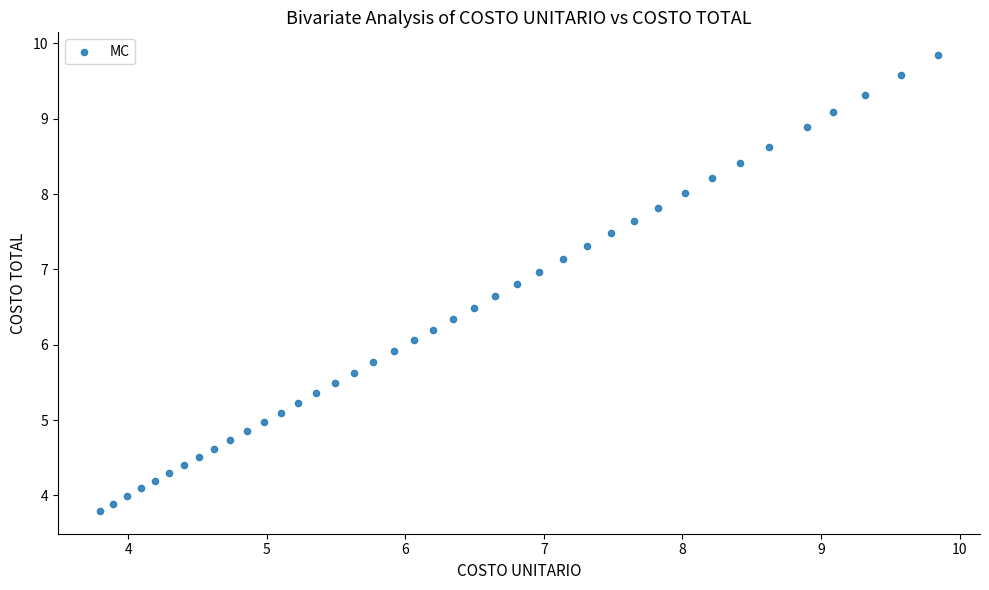

What is the range of X values (max minus min)?

6.1